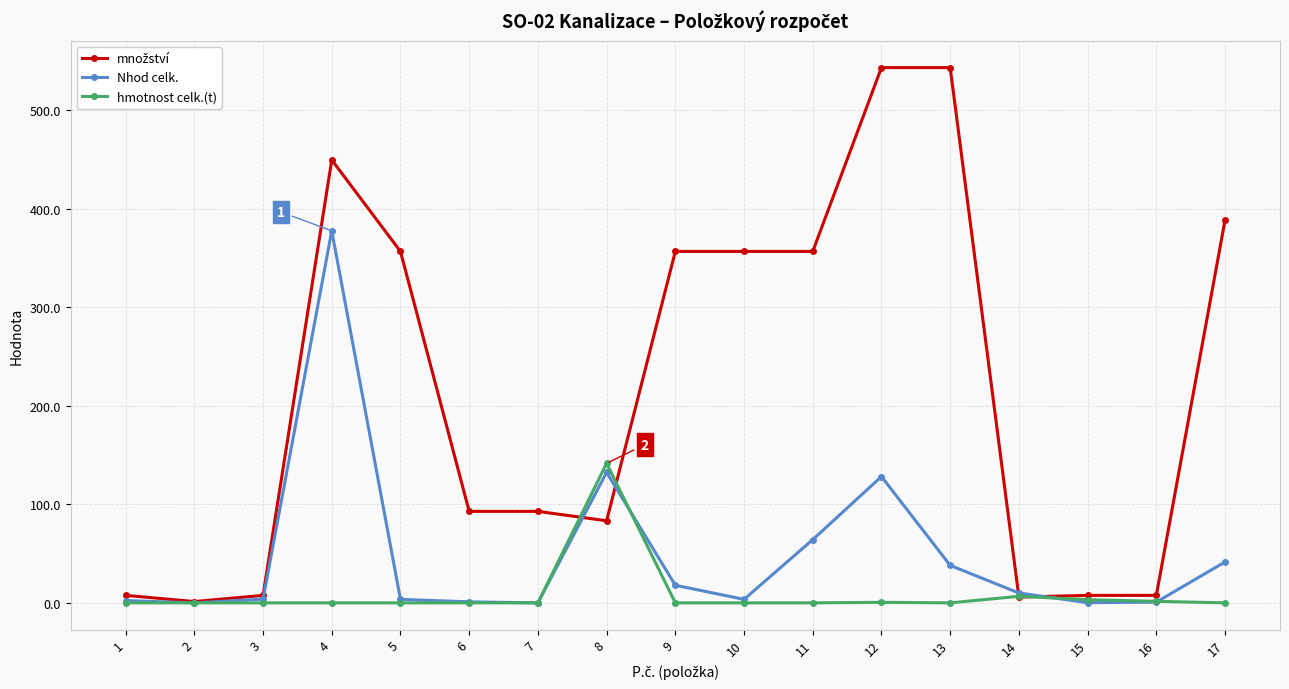

The value of Nhod celk. at 3 is 3.8. True or false?

True